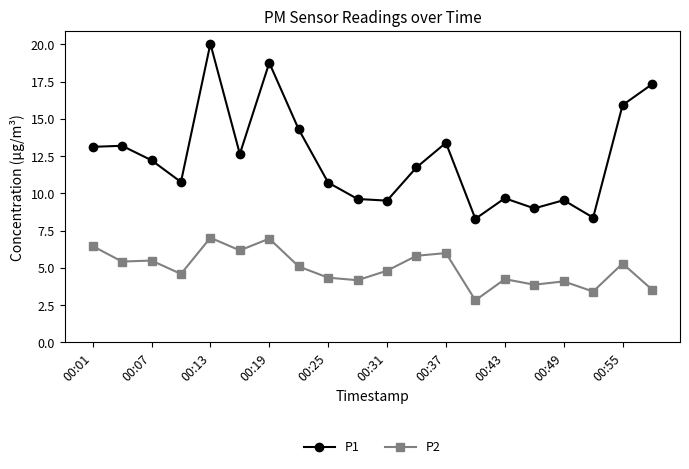

What is the greatest value displayed?

20.1